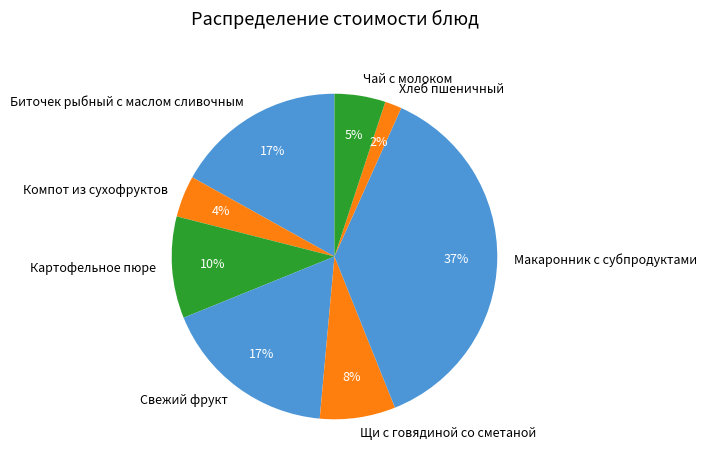

Is the sum of Компот из сухофруктов and Картофельное пюре greater than half?

No